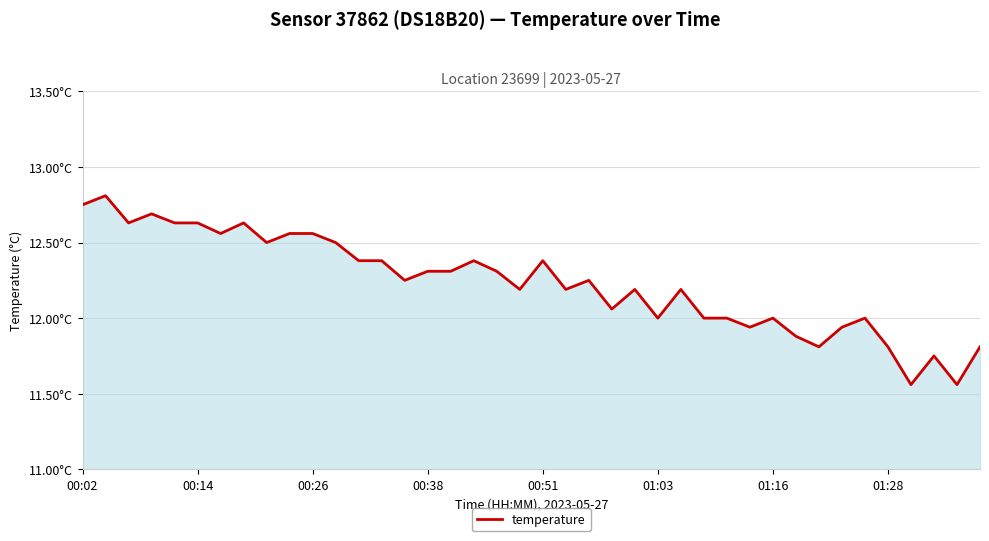

Is this an area chart (filled region under the line)?

Yes